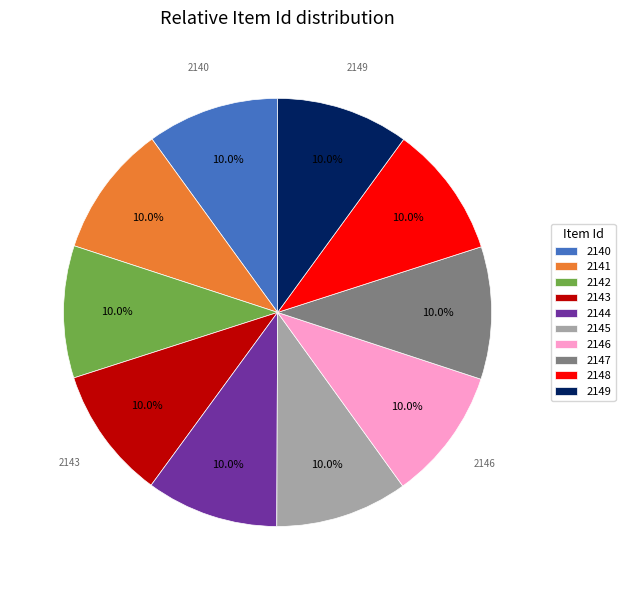

What is the ratio of the value at 2141 to the value at 2144?

1.0